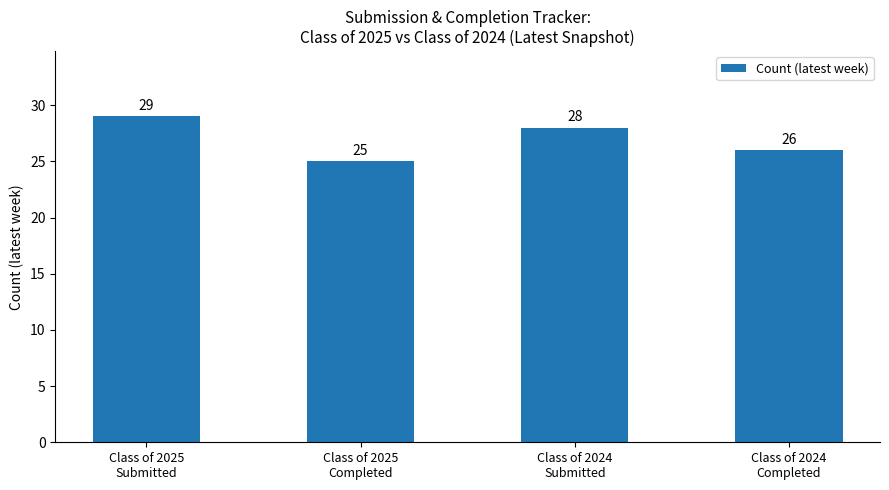

What is the greatest value displayed?

29